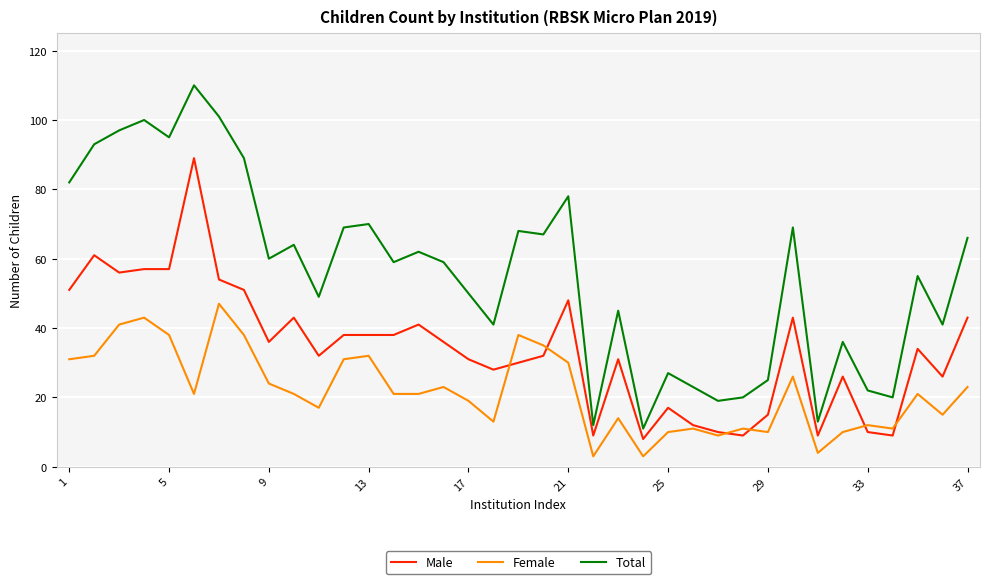

List the series in order of their peak value, highest first.

Total, Male, Female